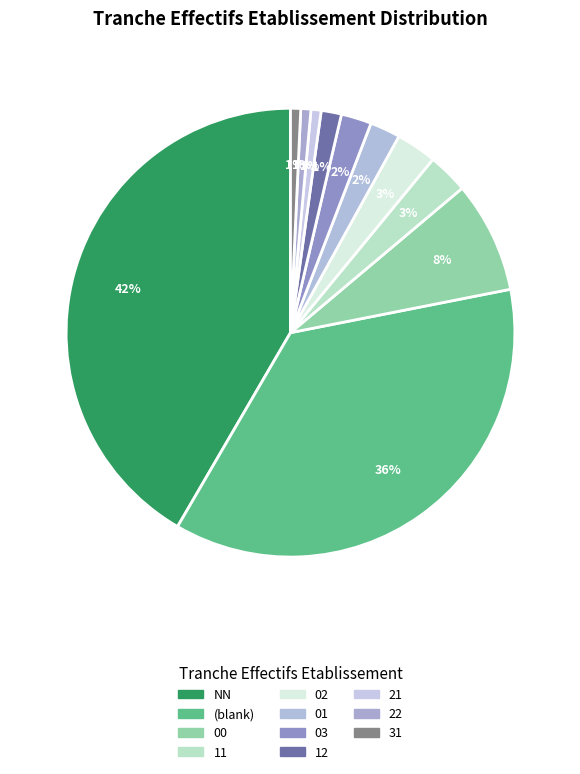

Count the number of slices in the pie.

11